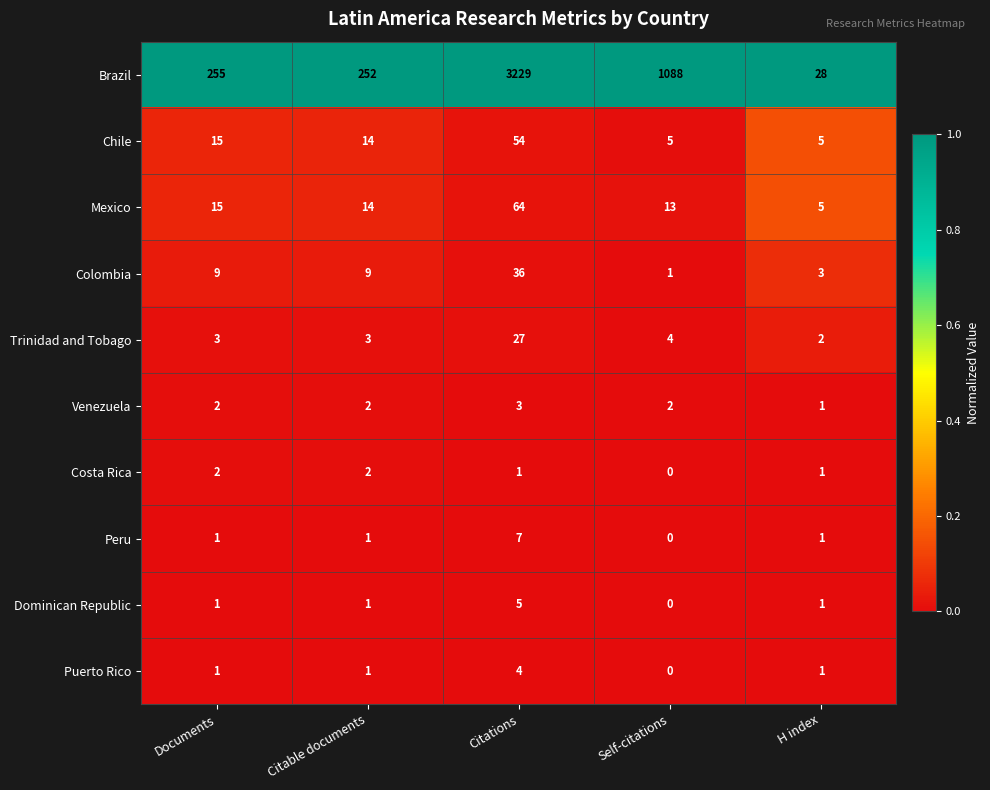

The Puerto Rico series shows 0 at H index. True or false?

False